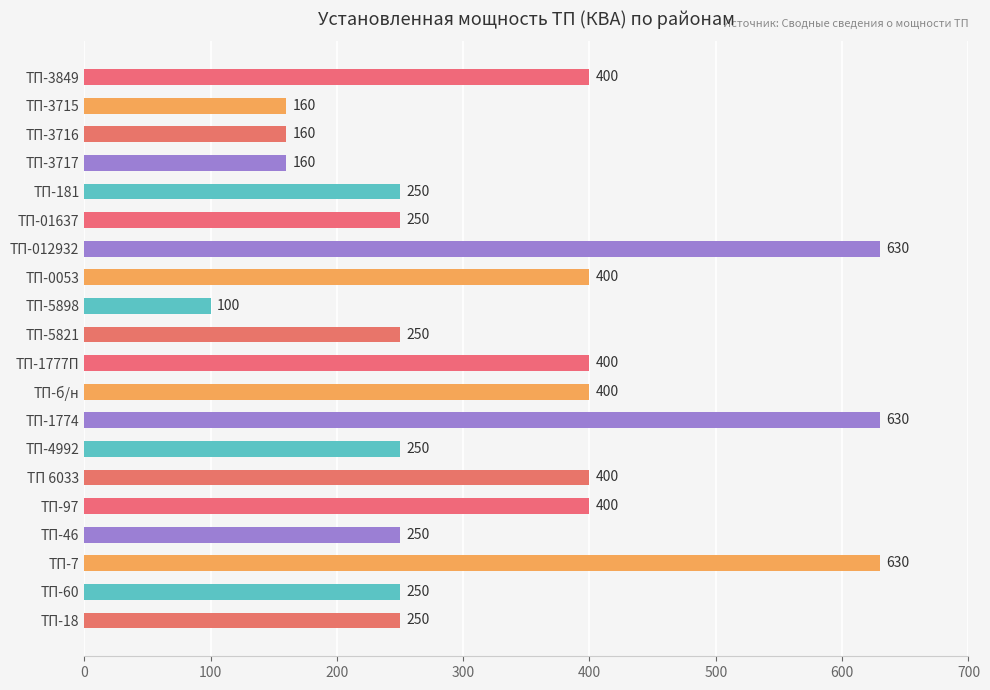

What is the maximum value shown in the chart?

630